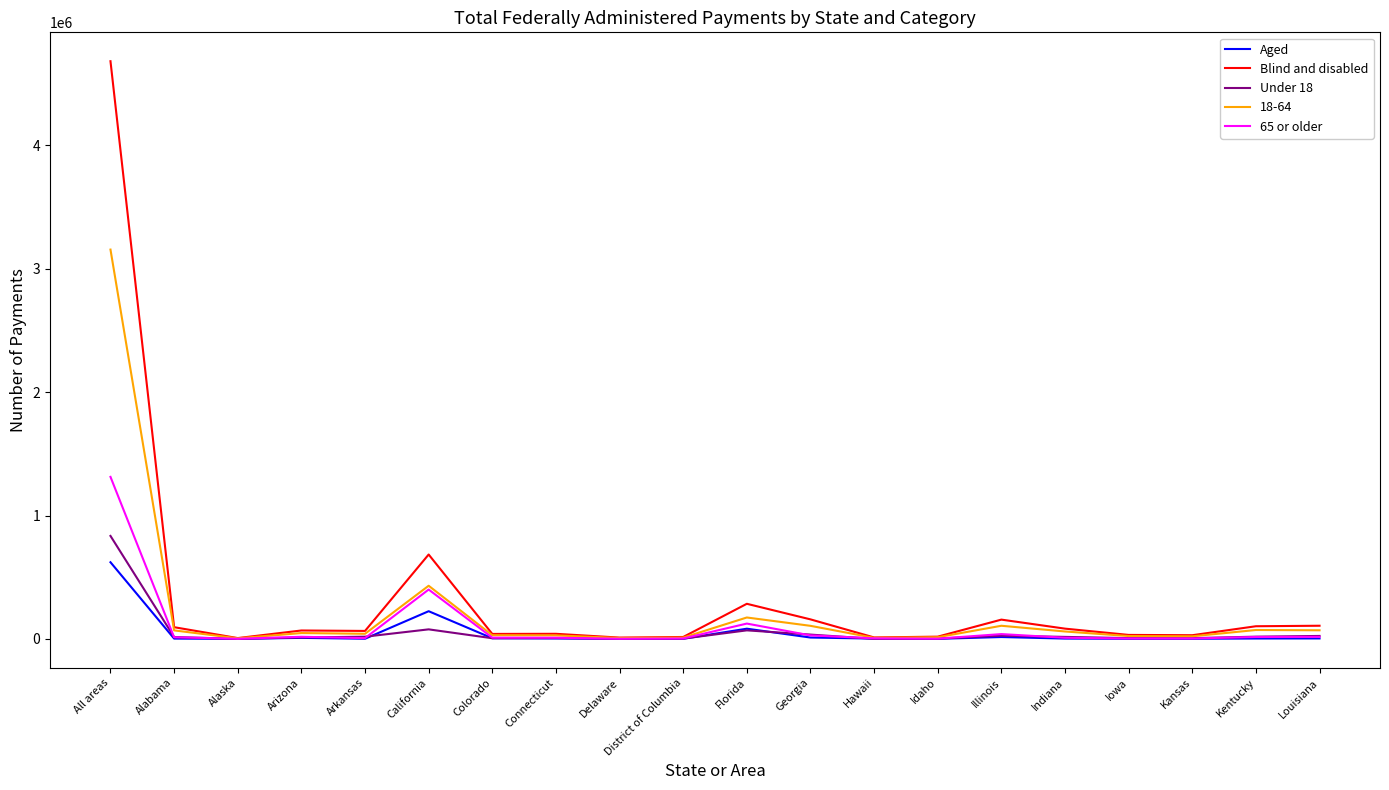

What is the total value across all series at Hawaii?

29372